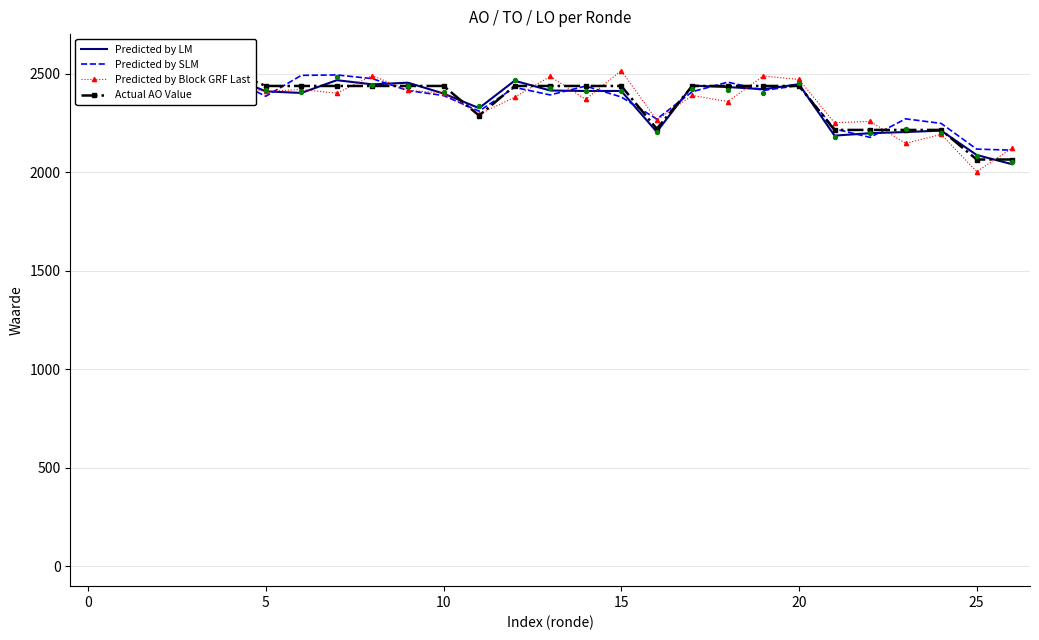

Which series has the largest Y range (max minus min)?

Predicted by Block GRF Last